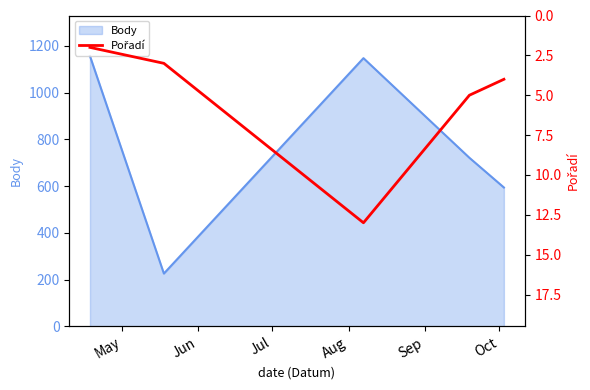

What is the highest value of the Body series?

1156